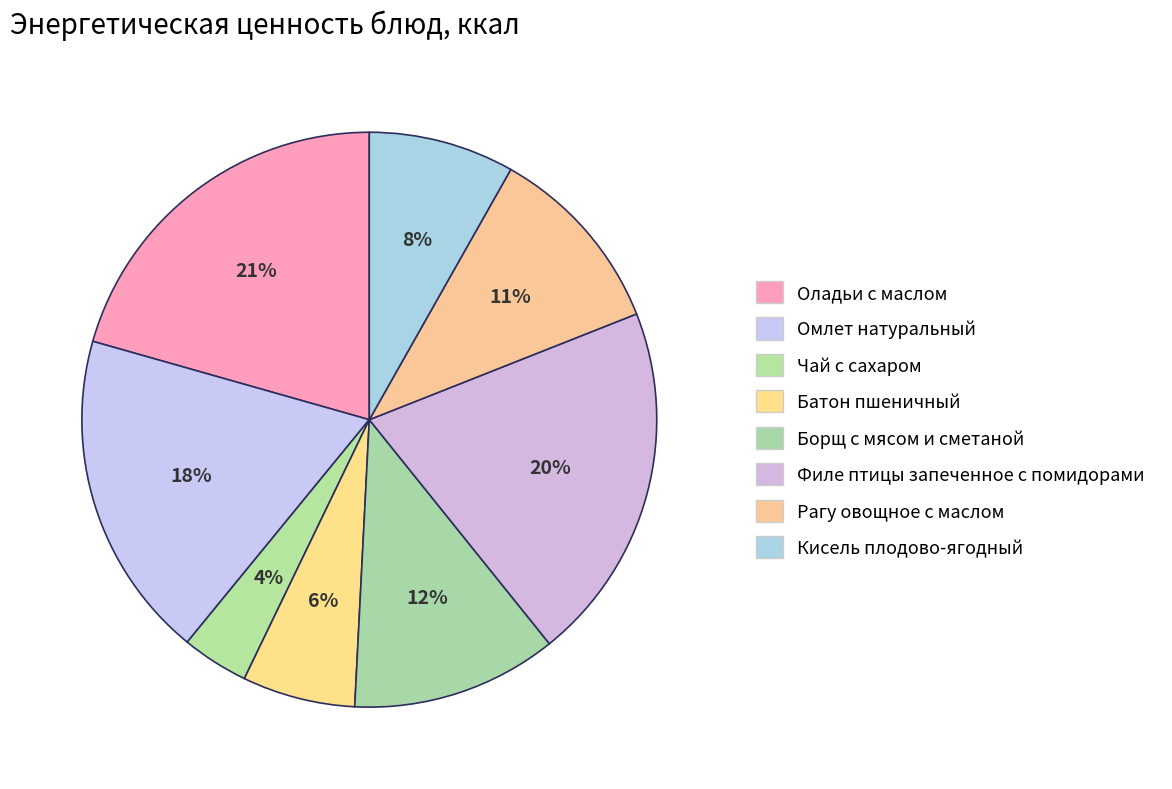

To the nearest percent, what is the combined percentage of Омлет натуральный and Борщ с мясом и сметаной?

30%